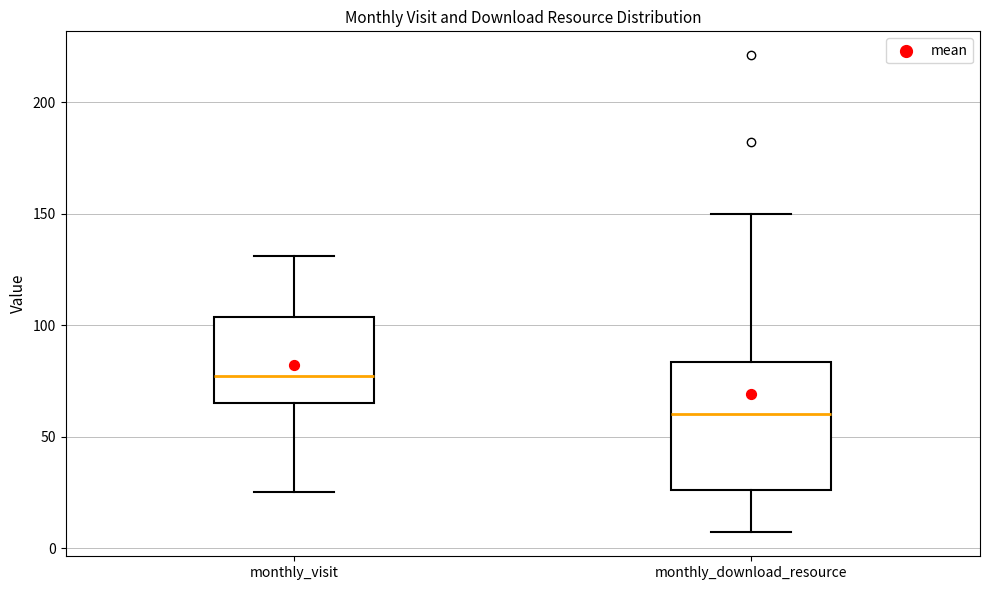

Reading left to right, read every box against the y-axis: the position of its median line, the range the box covers, and the ends of its whiskers. The values are not printed on the chart, so give them approximately, as read against the axis.

monthly_visit: median 75, box 65 to 105, whiskers 25 to 130
monthly_download_resource: median 60, box 25 to 85, whiskers 5 to 150